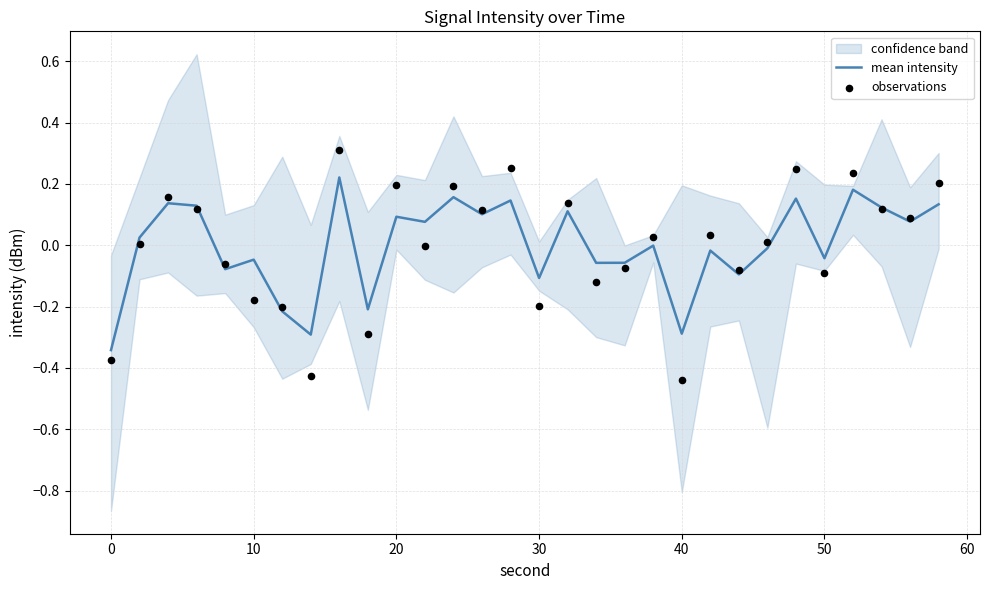

Which series has the largest total across all categories?

mean intensity